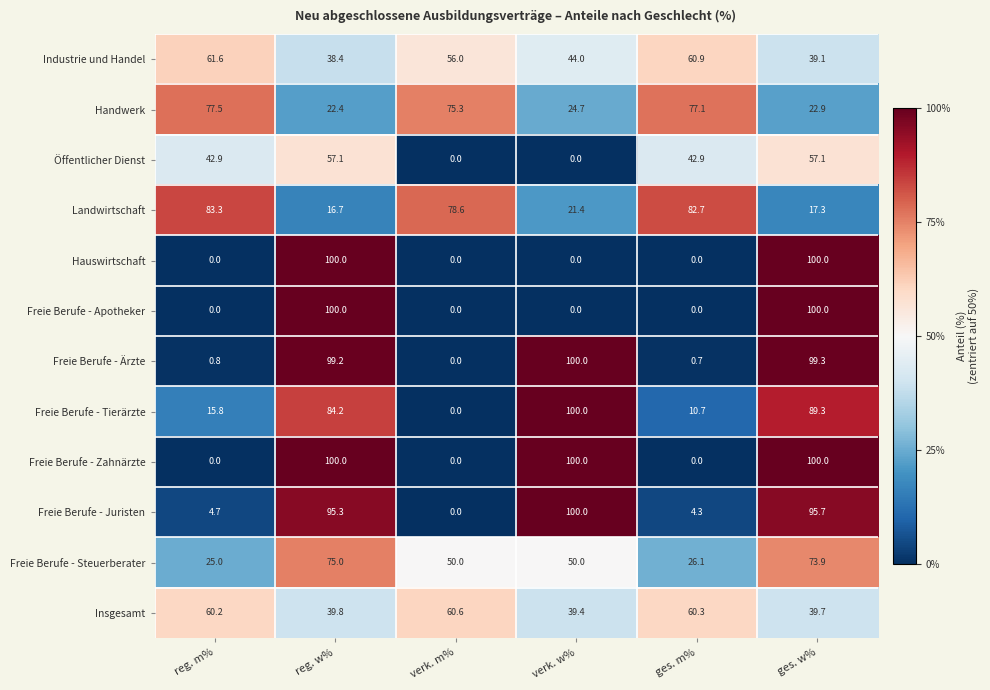

The Insgesamt series shows 63.4 at reg. w%. True or false?

False